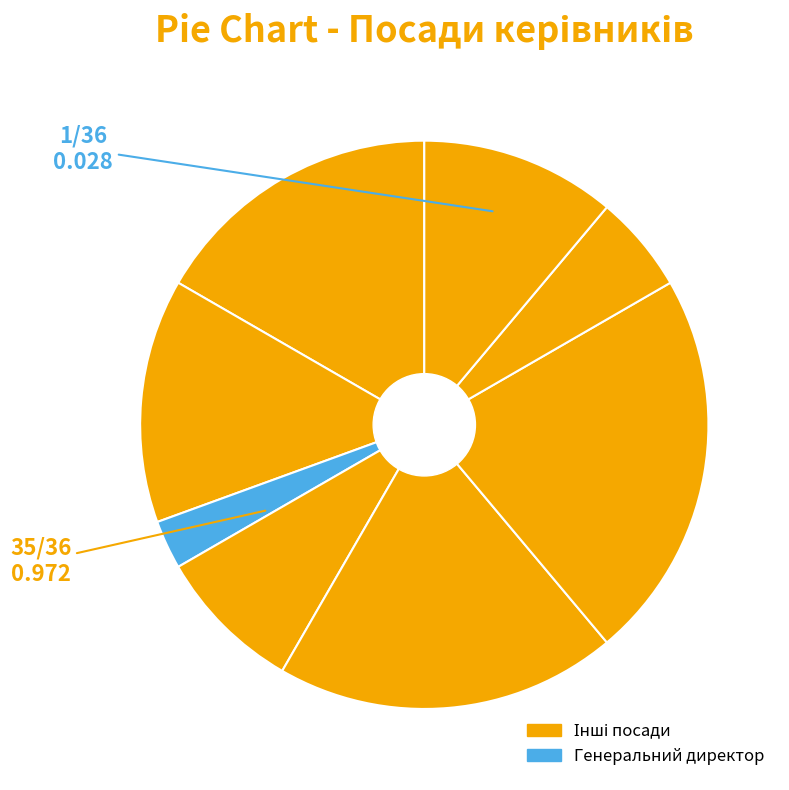

To the nearest percent, what is the average slice percentage?

12%